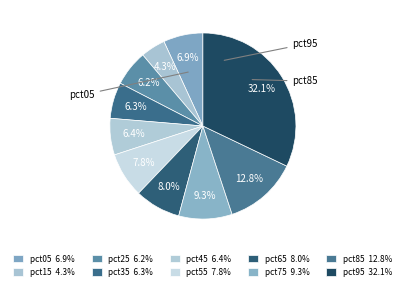

Is the sum of pct15 and pct65 greater than half?

No